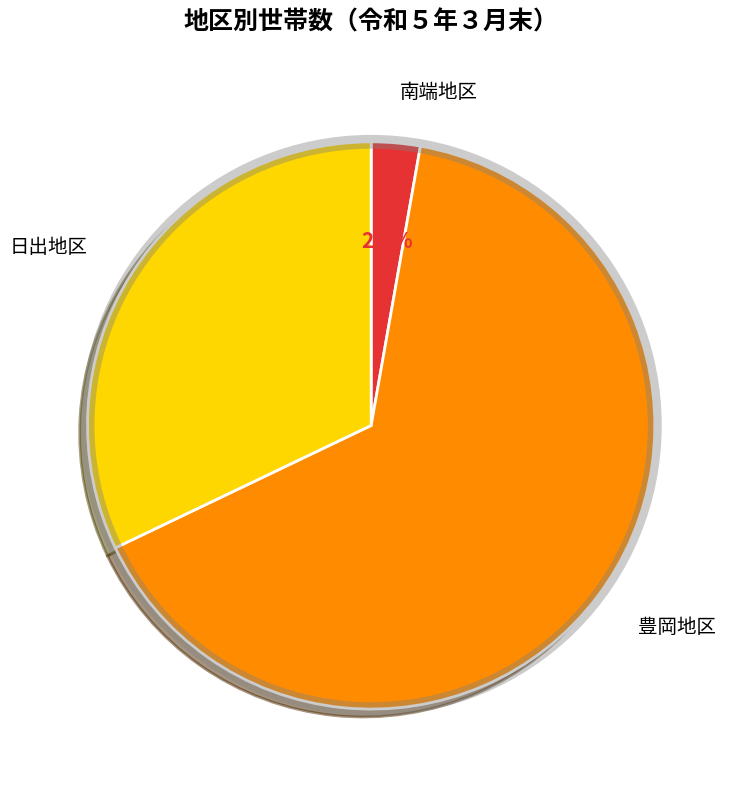

Is there a majority slice in this chart?

Yes